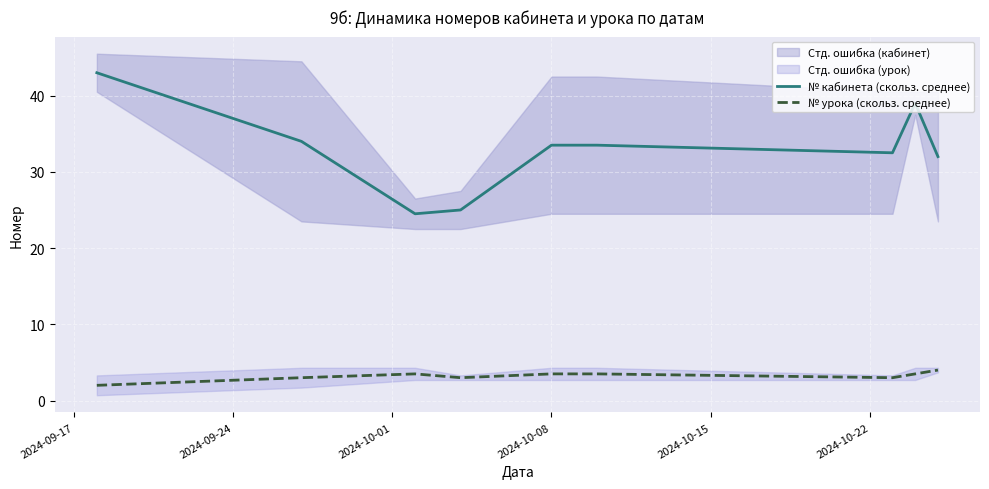

True or false: № кабинета (скольз. среднее) and № урока (скольз. среднее) cross at least once.

False